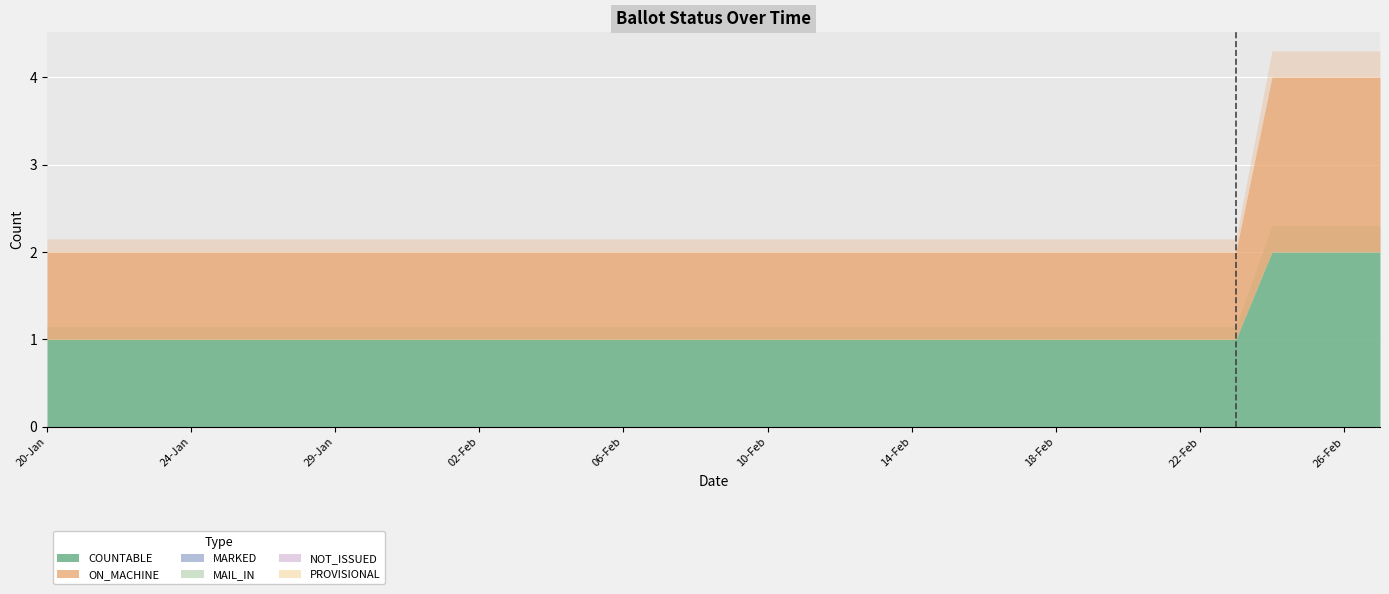

Between 11-Feb and 04-Feb, which is larger?

11-Feb